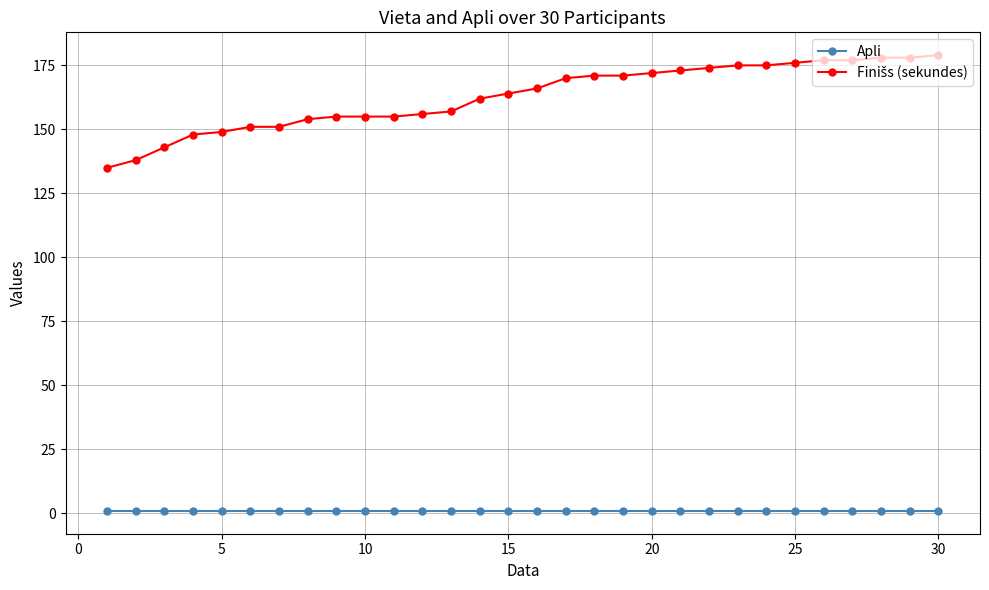

At how many categories does at least one series exceed 69?

30